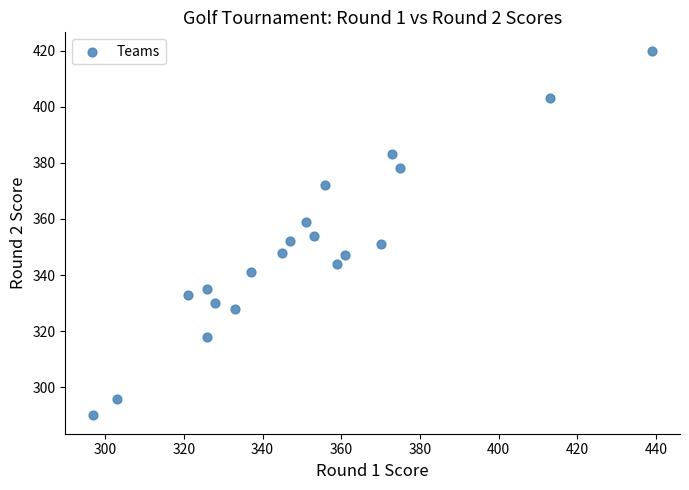

What is the range of Y values (max minus min)?

130